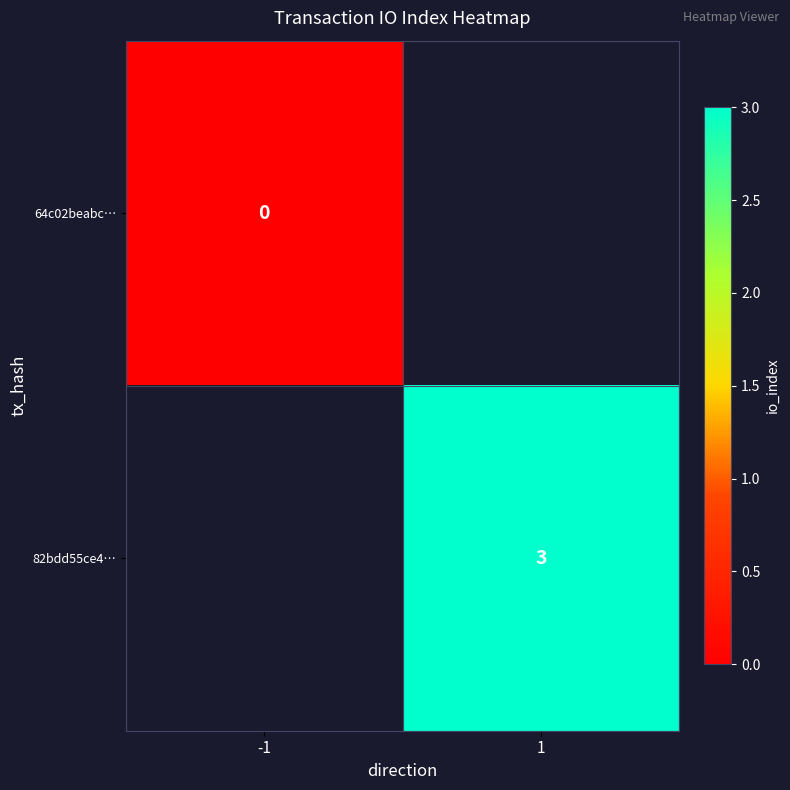

The 82bdd55ce4… series shows 3 at 1. True or false?

True